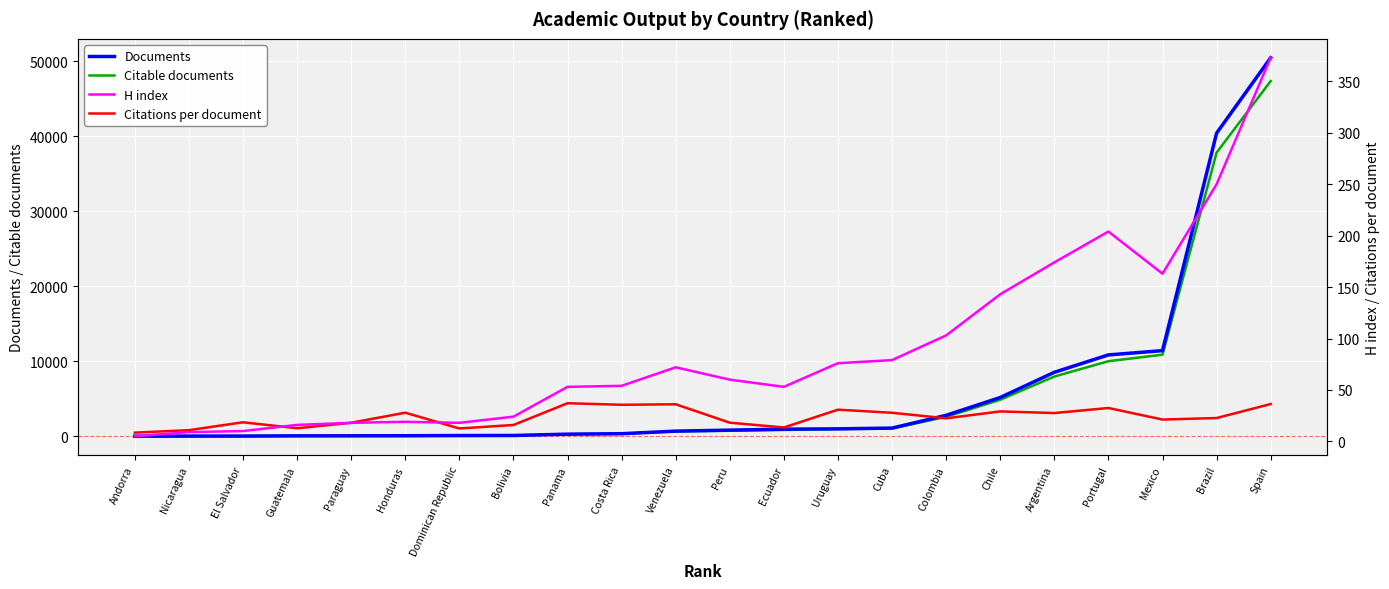

The H index series shows 1.8 at Andorra. True or false?

False